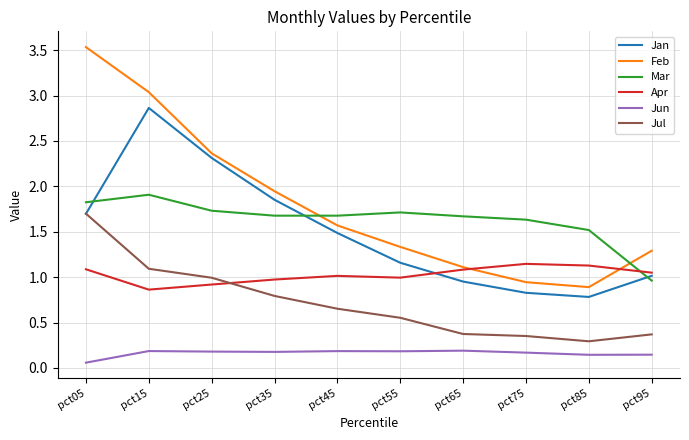

True or false: Mar and Jun intersect in this chart.

False